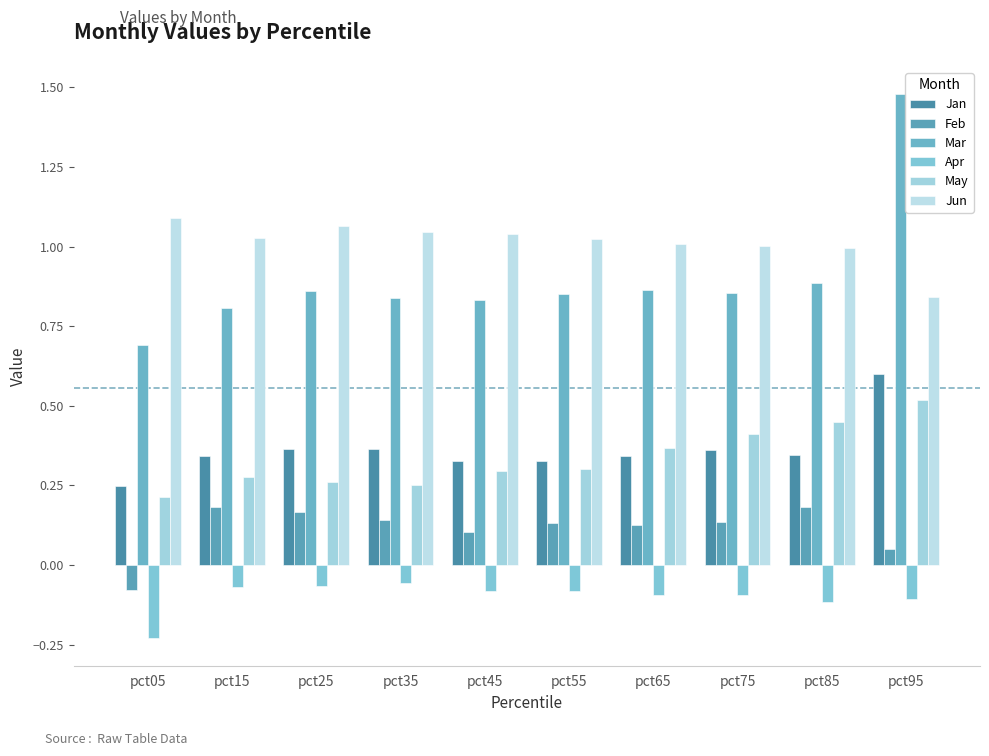

Does the chart contain stacked bars?

No